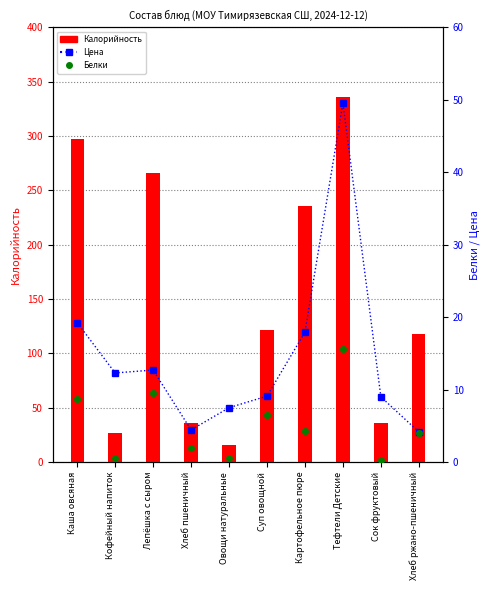

Which category has the highest value in the Белки series?

Тефтели Детские